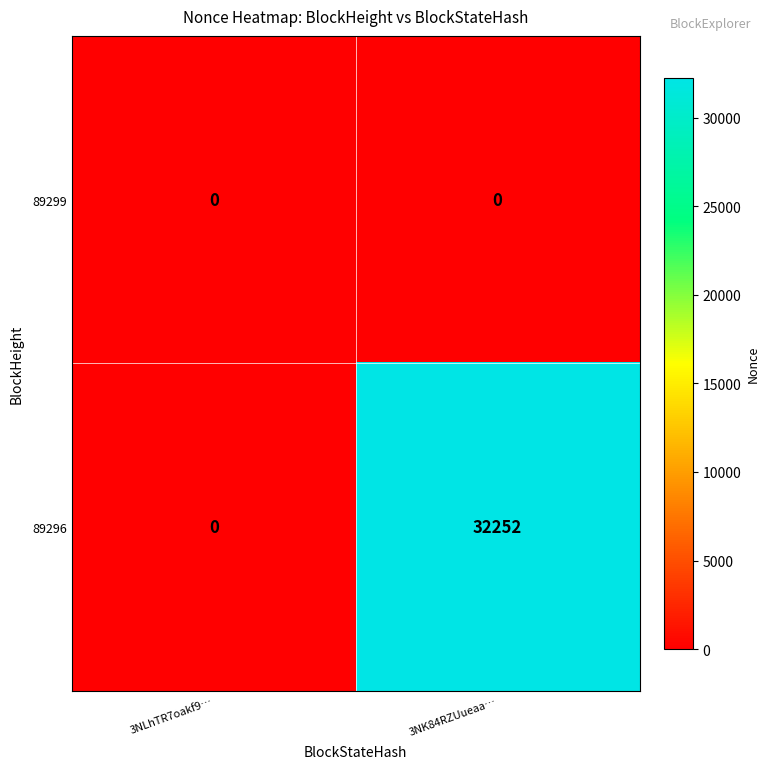

What is the sum of the 89296 values at 3NK84RZUueaa… and 3NLhTR7oakf9…?

32252